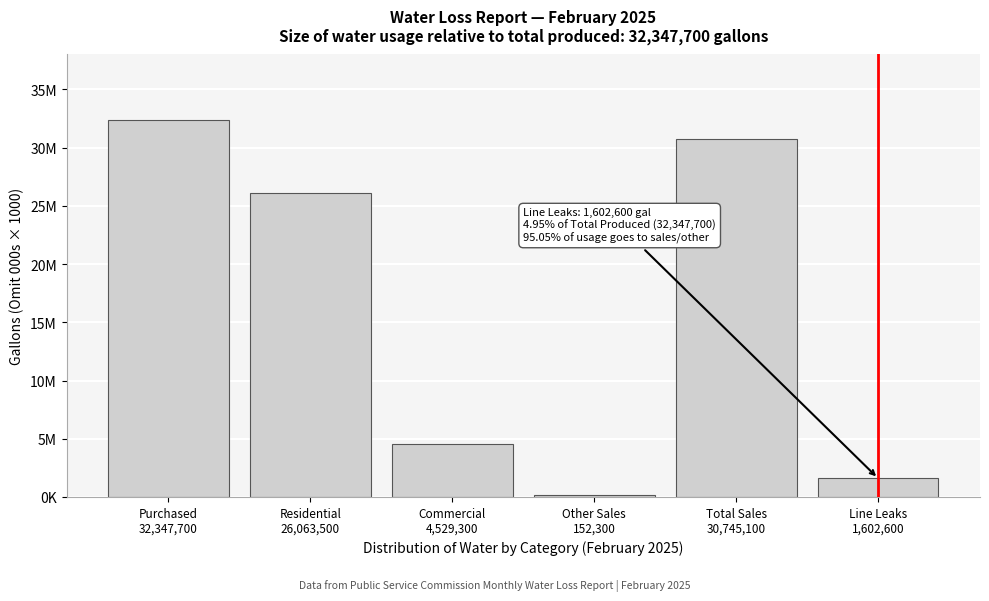

Are the bars horizontal?

No